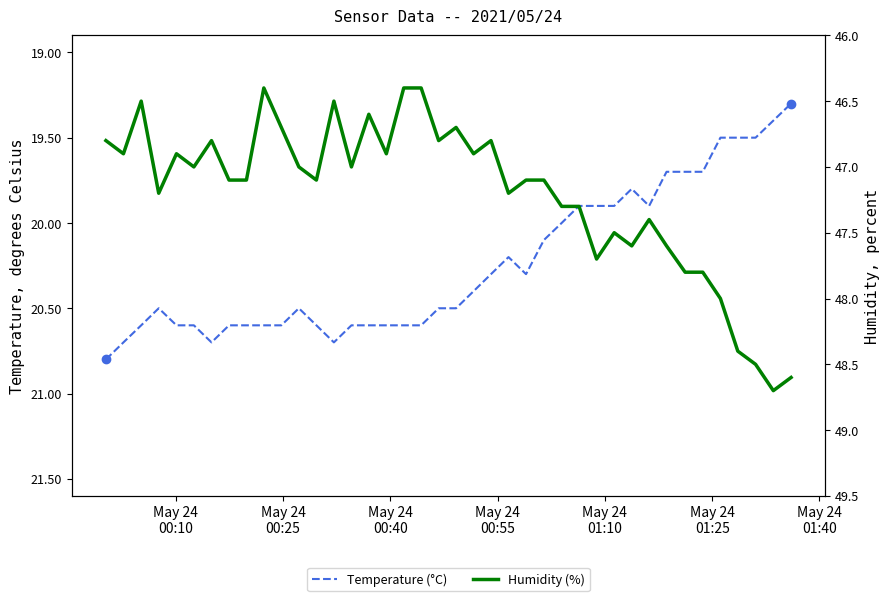

True or false: Temperature (°C) has more than 1 interior local peaks.

True